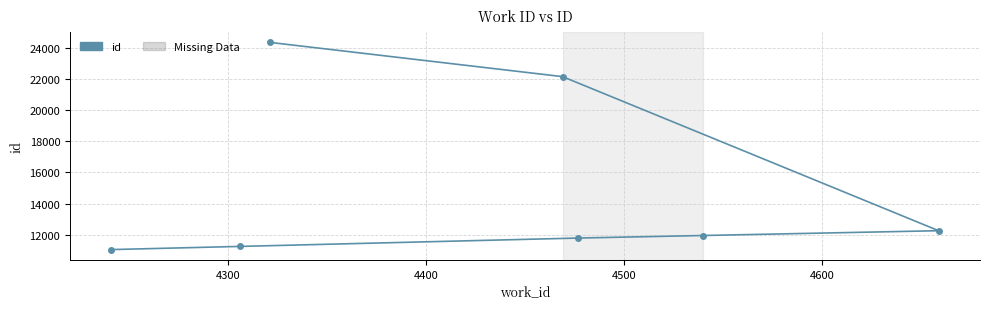

What is the difference between the maximum and minimum values?

13350